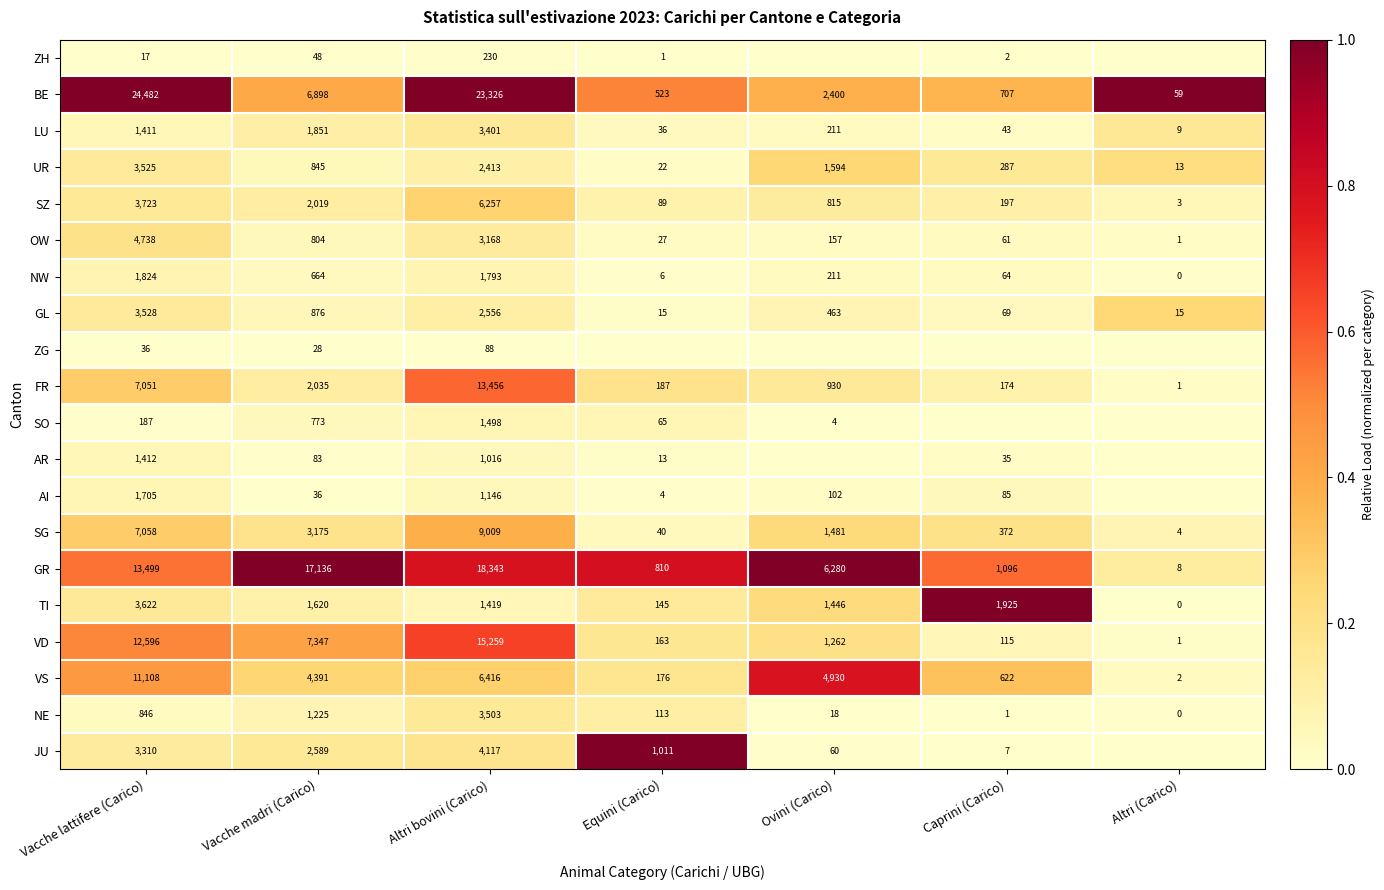

Is the value of FR at Caprini (Carico) greater than the value of AI at Equini (Carico)?

Yes